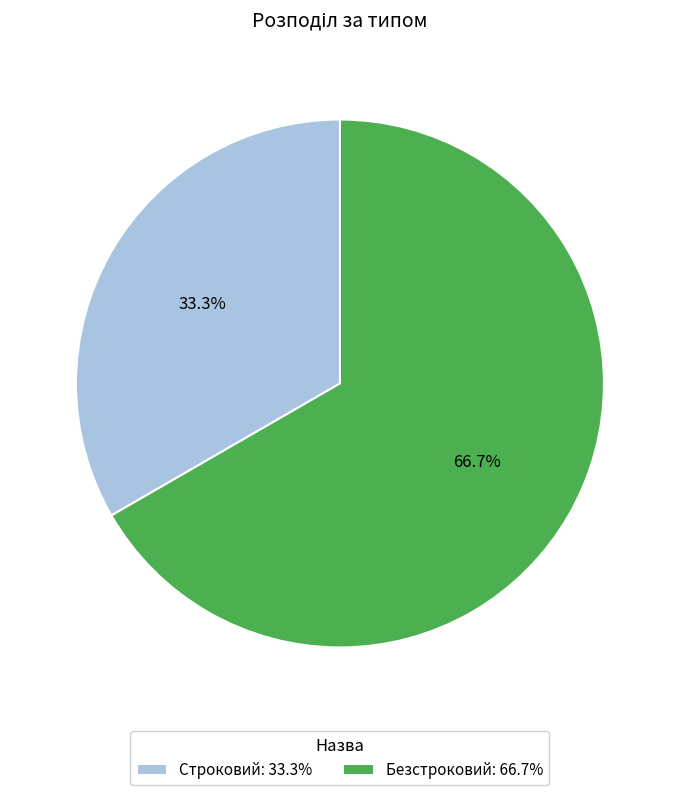

What is the largest slice in the pie chart?

Безстроковий